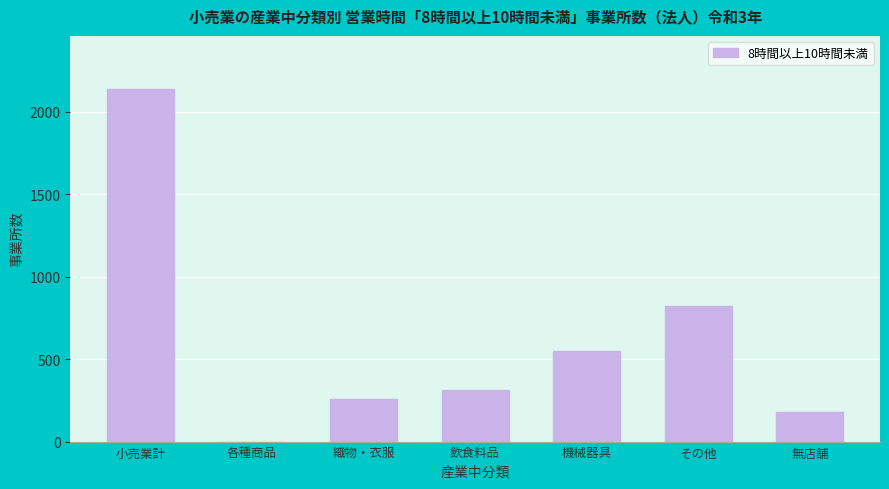

Reading right to left, what are all the values shown in this chart?

無店舗=180	その他=822	機械器具=552	飲食料品=314	織物・衣服=259	各種商品=0	小売業計=2140